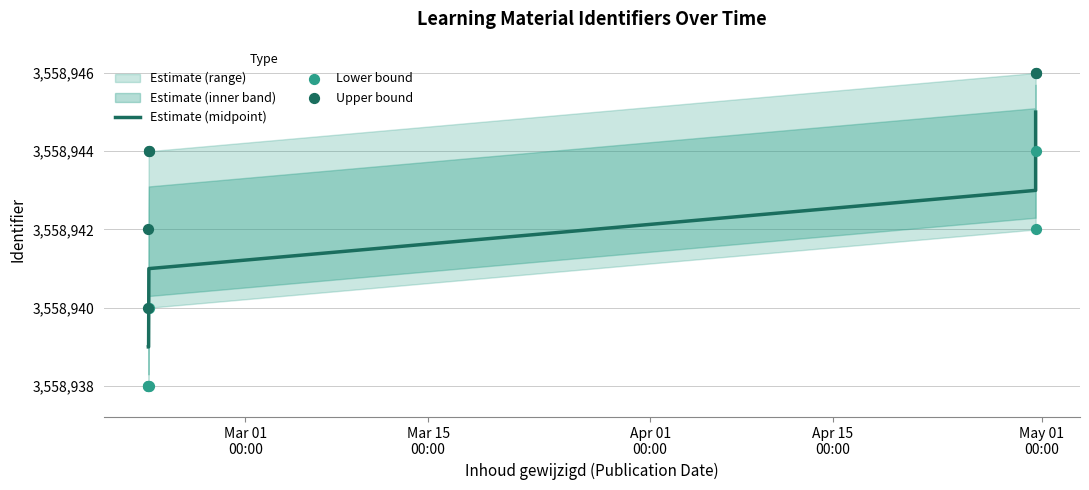

What is the maximum value for Estimate (midpoint)?

3558945